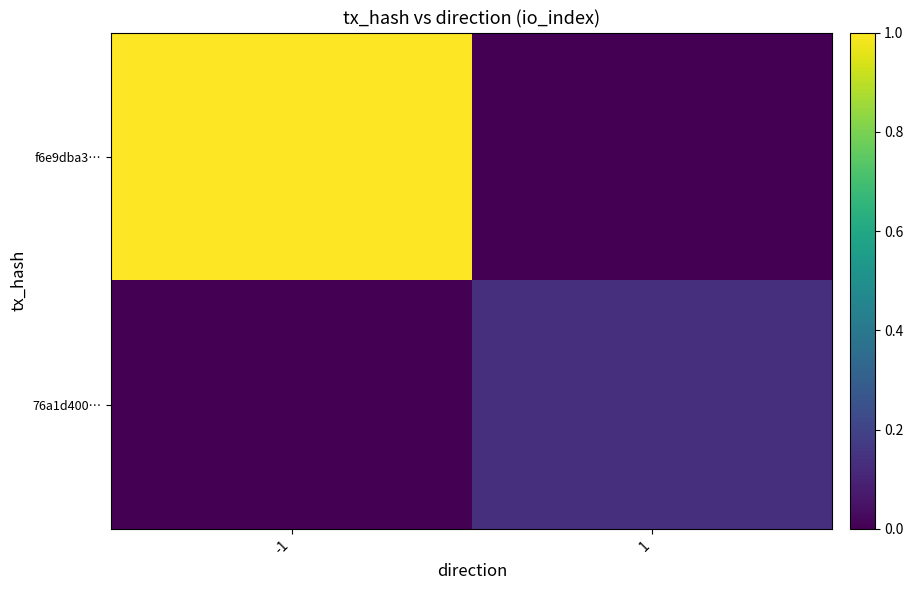

What is the spread (max minus min) of values at 1?

0.1